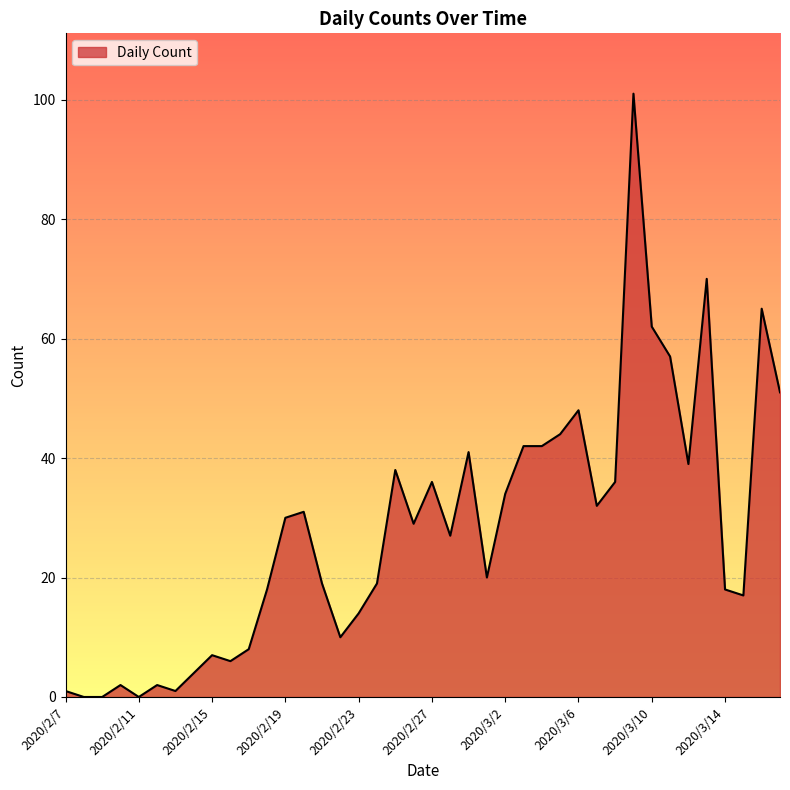

What is the average value?

28